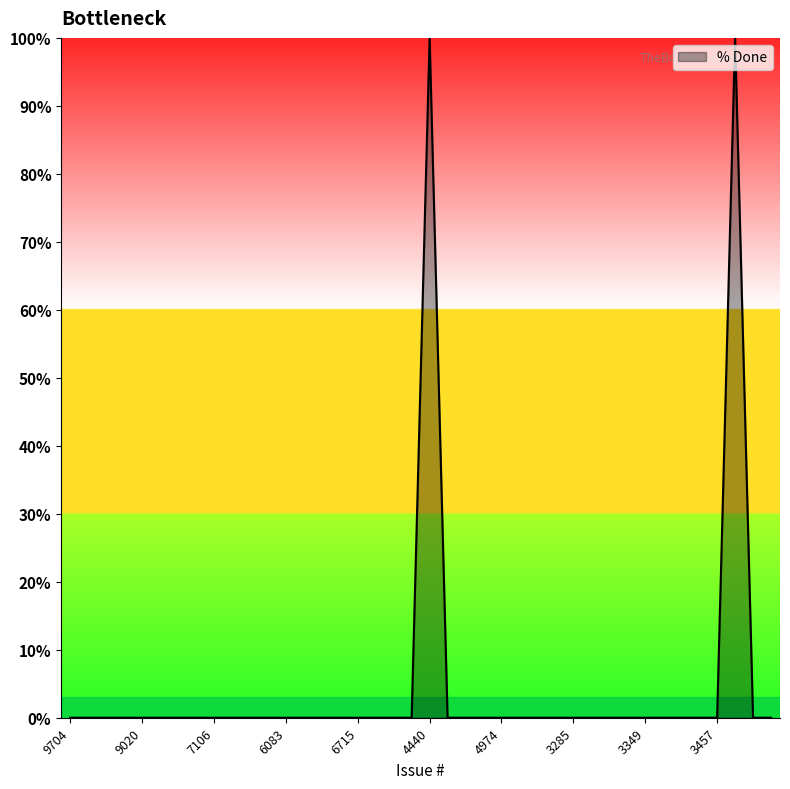

What is the difference between the maximum and minimum values?

100